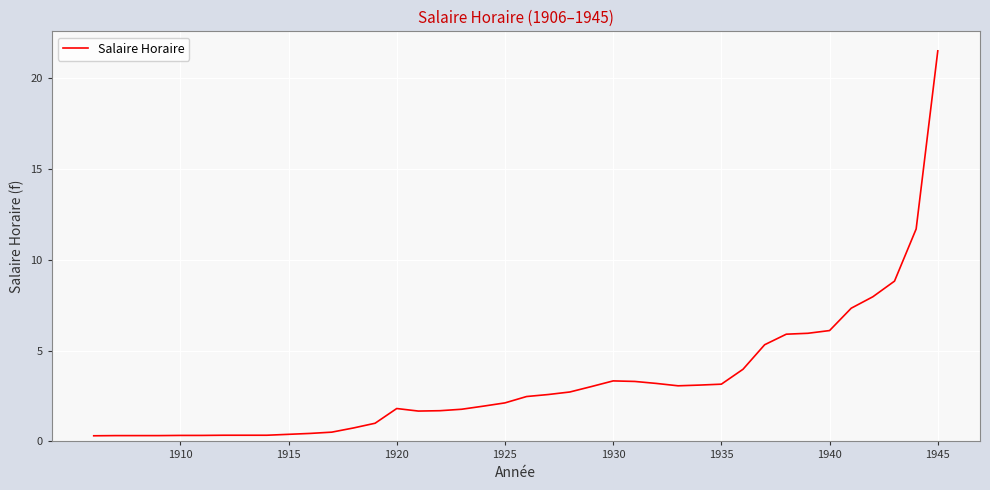

What is the maximum value shown in the chart?

21.5